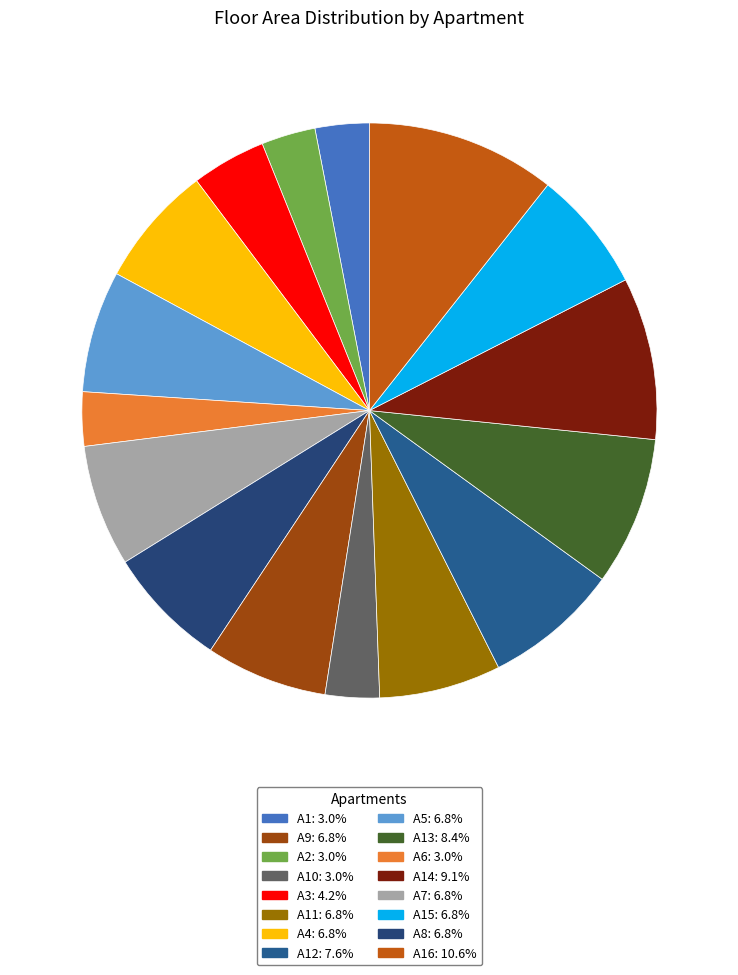

How many segments does this pie chart have?

16